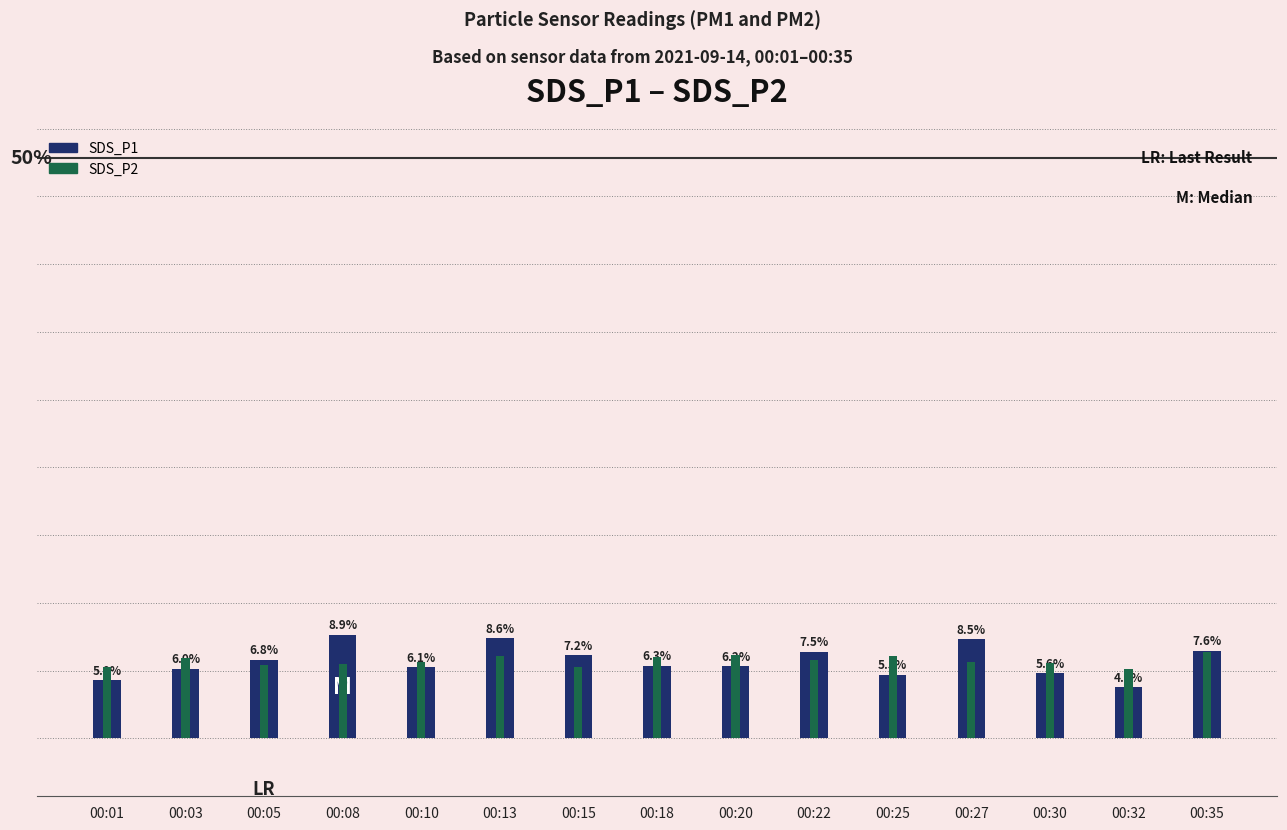

How many data points does each series have?

15